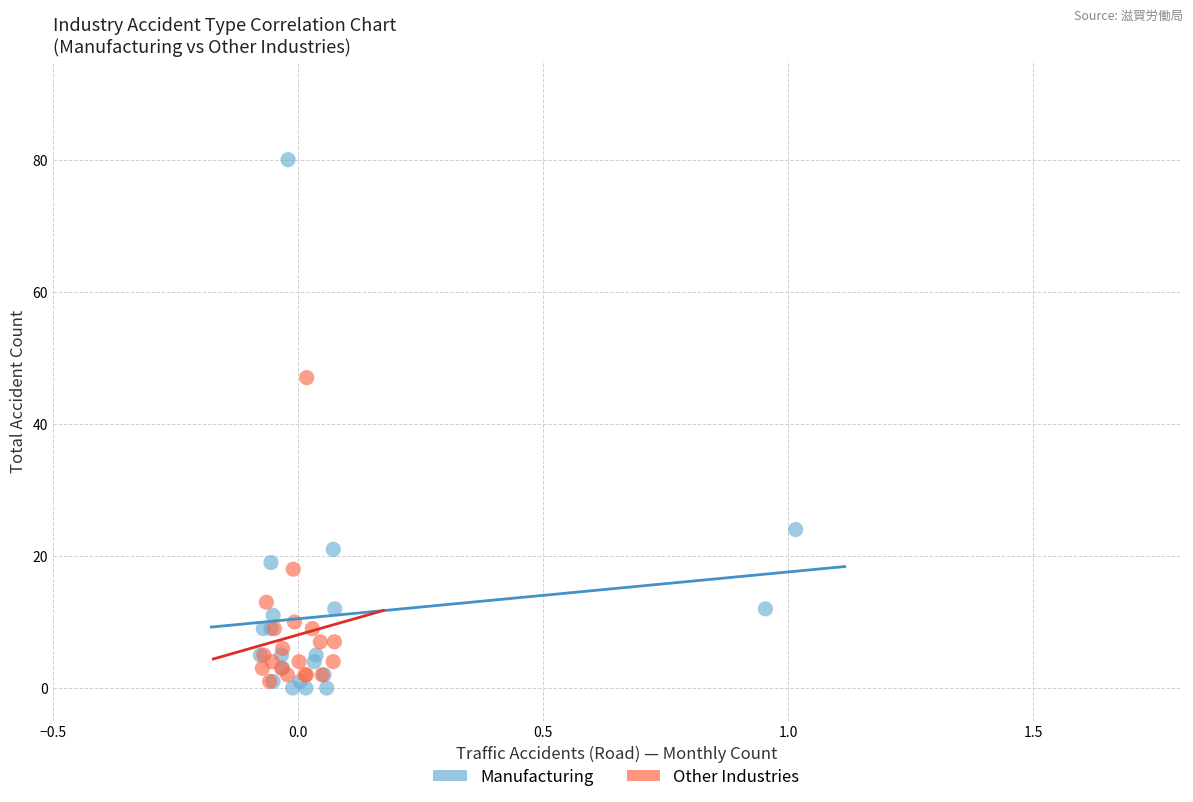

Which series reaches the maximum Y coordinate?

Manufacturing